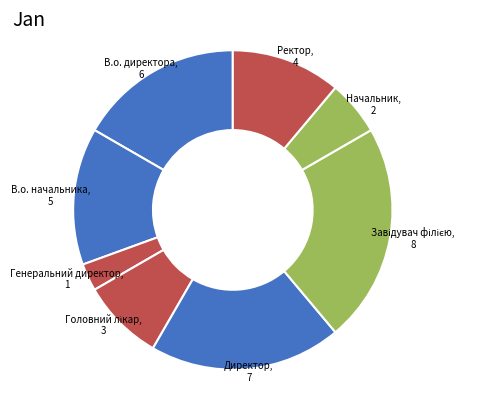

Count the number of slices in the pie.

8